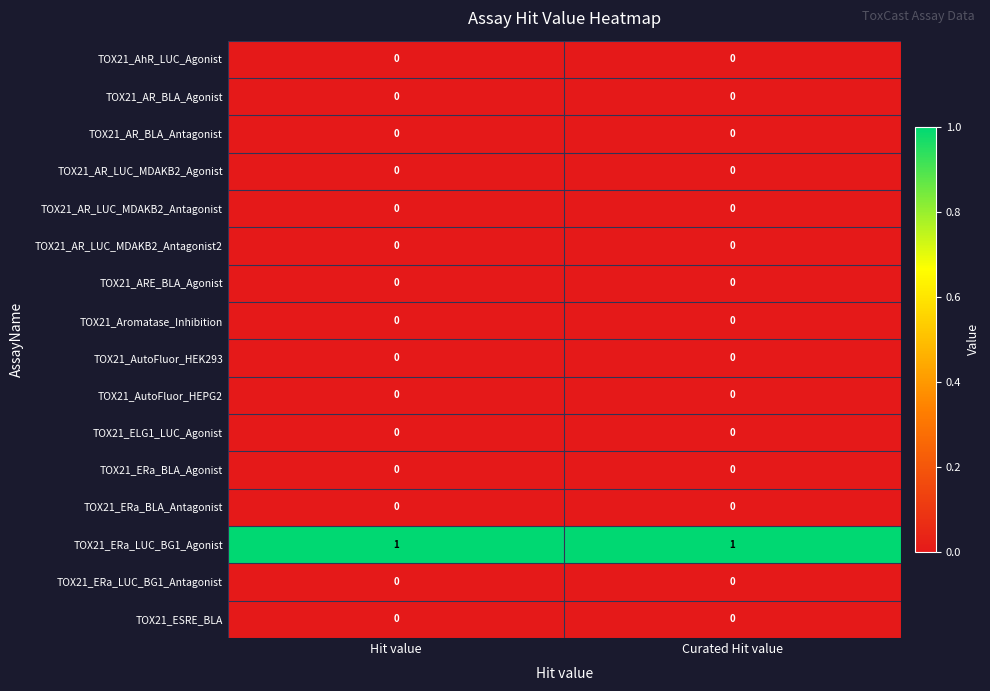

True or false: TOX21_ESRE_BLA has a value of 0 at Hit value.

True